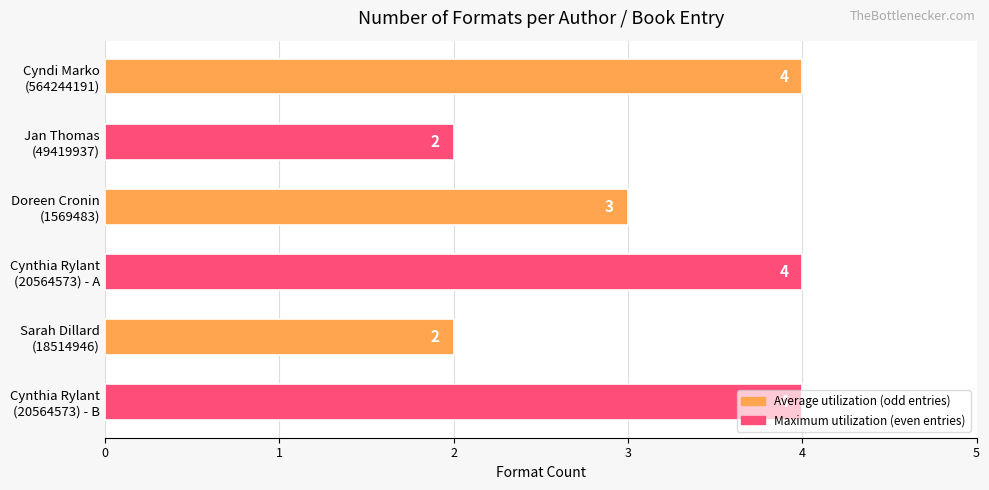

Count the values in the range 2 to 4.

6